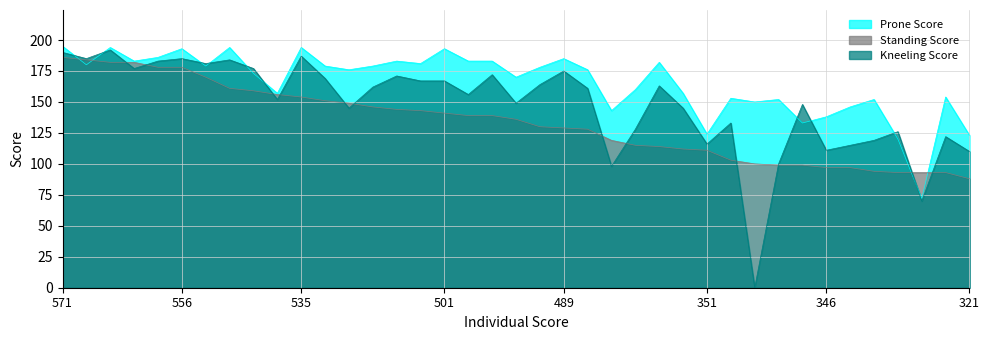

How many values in the Kneeling Score series exceed 161?

19